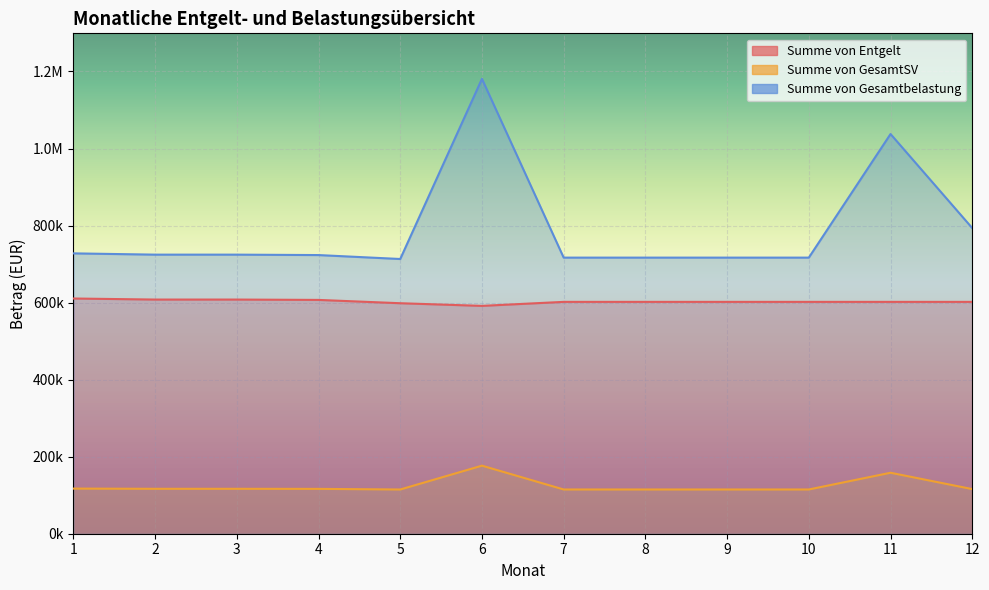

How many lines are shown in the chart?

3